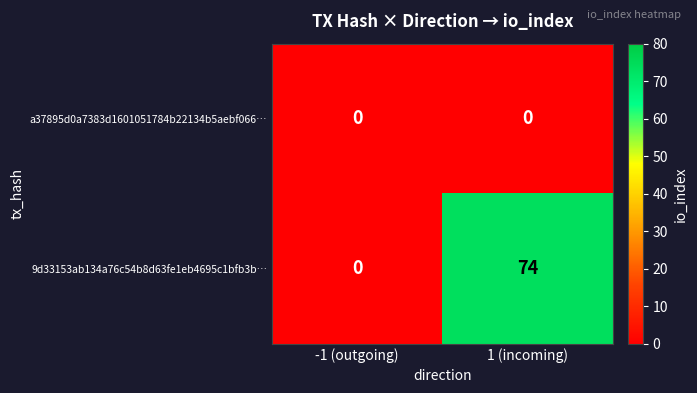

Is it true that 9d33153ab134a76c54b8d63fe1eb4695c1bfb3b… equals 74 at 1 (incoming)?

True